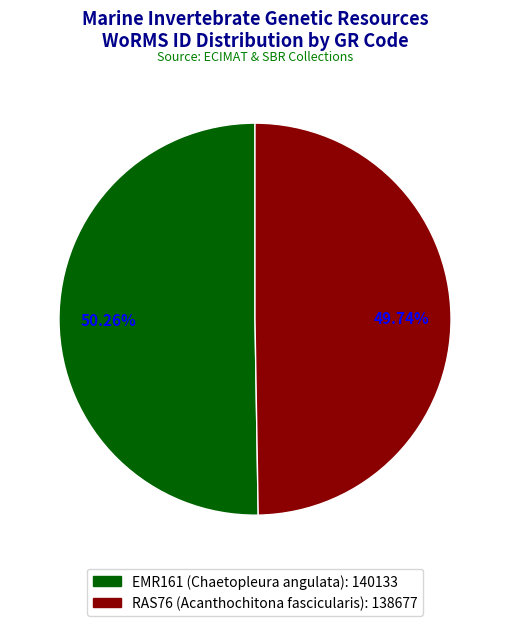

How many slices are in this pie chart?

2